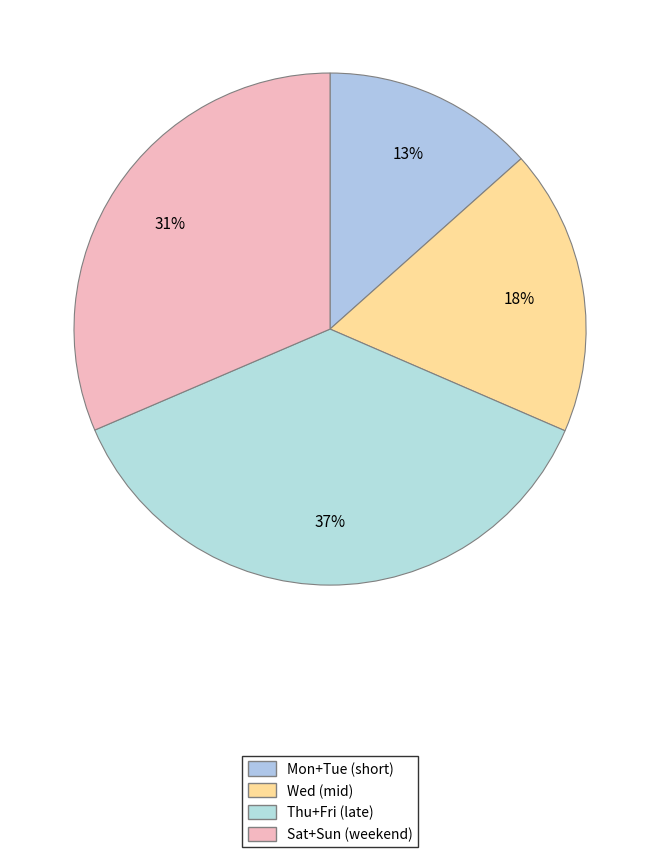

How many segments does this pie chart have?

4